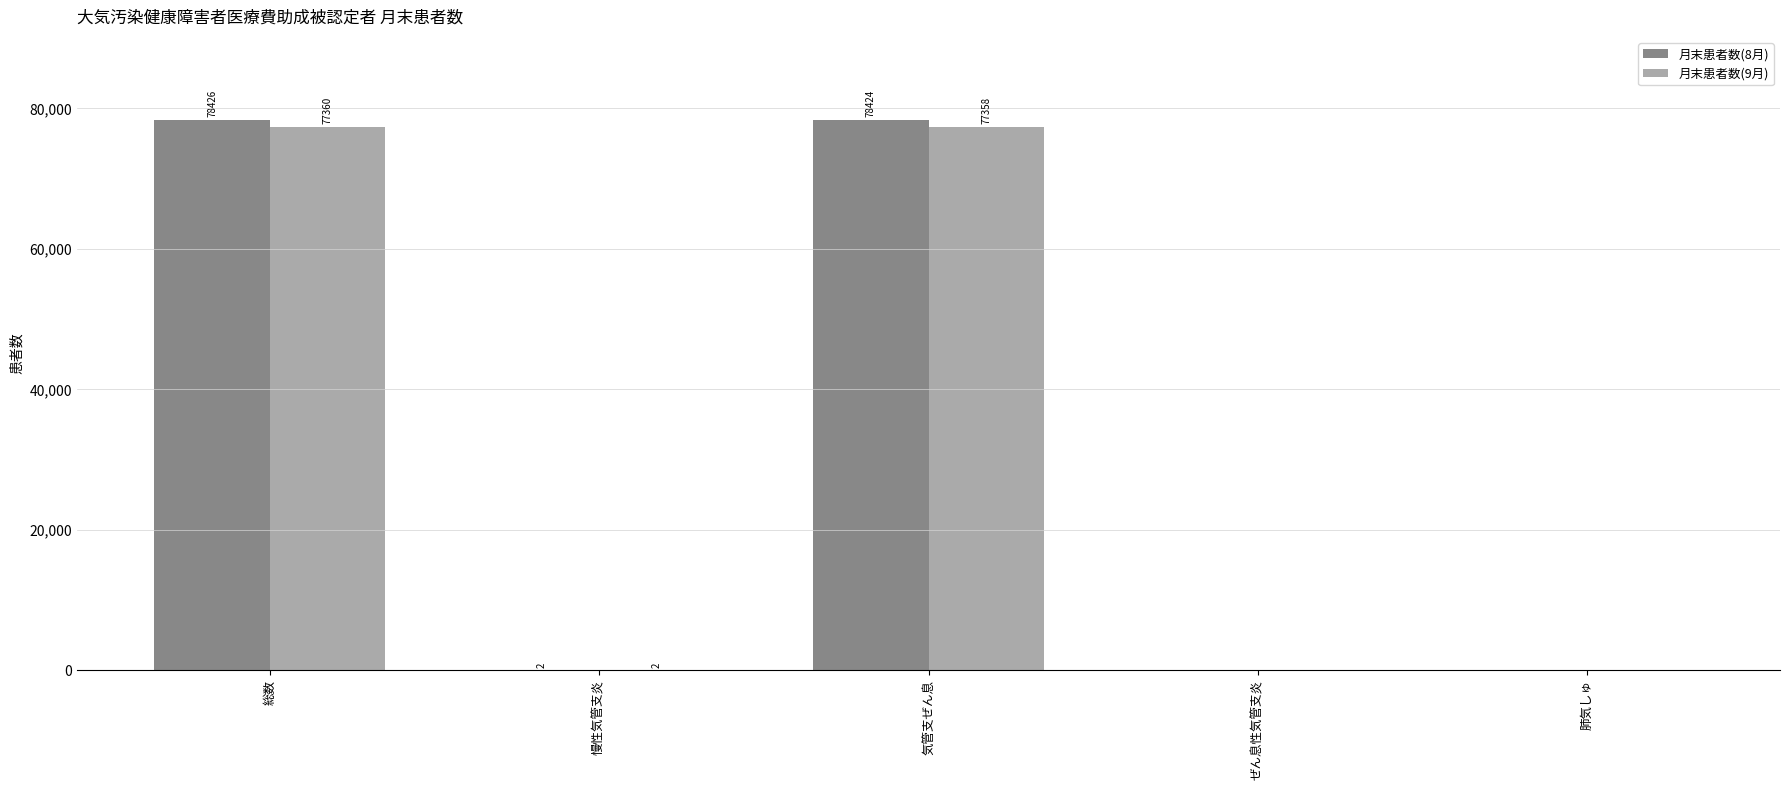

Reading left to right, extract all data points from this chart.

月末患者数(8月): 総数=78426	慢性気管支炎=2	気管支ぜん息=78424	ぜん息性気管支炎=0	肺気しゅ=0
月末患者数(9月): 総数=77360	慢性気管支炎=2	気管支ぜん息=77358	ぜん息性気管支炎=0	肺気しゅ=0